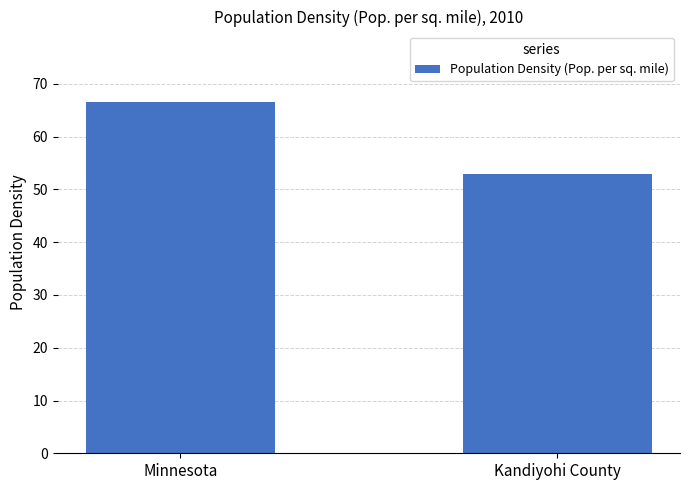

Reading left to right, transcribe all the data shown in this chart.

Minnesota=66.6	Kandiyohi County=53.0